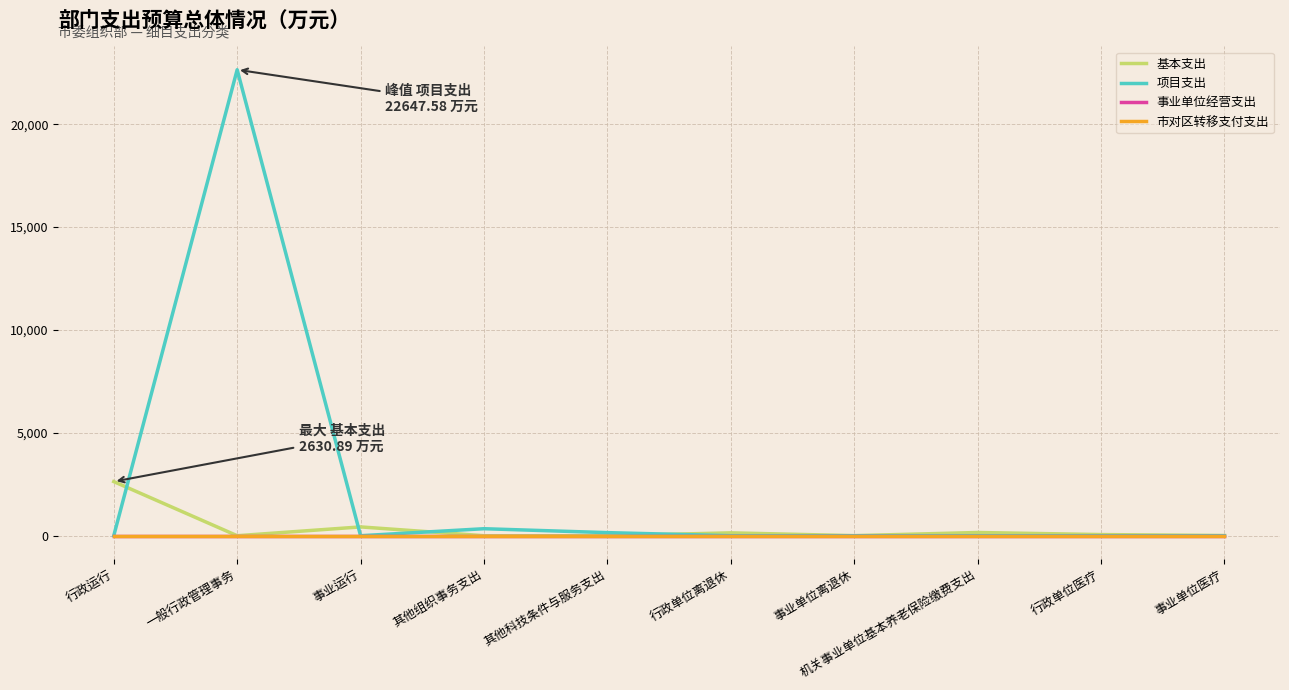

What value does the 项目支出 series have at 其他组织事务支出?

340.4